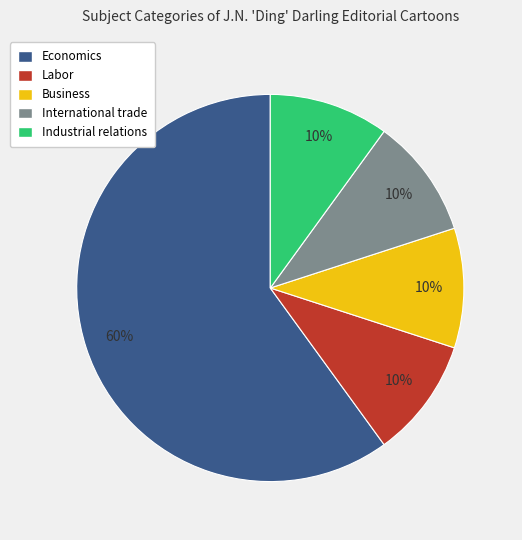

To the nearest percent, what is the difference between the largest and smallest slice percentages?

50%